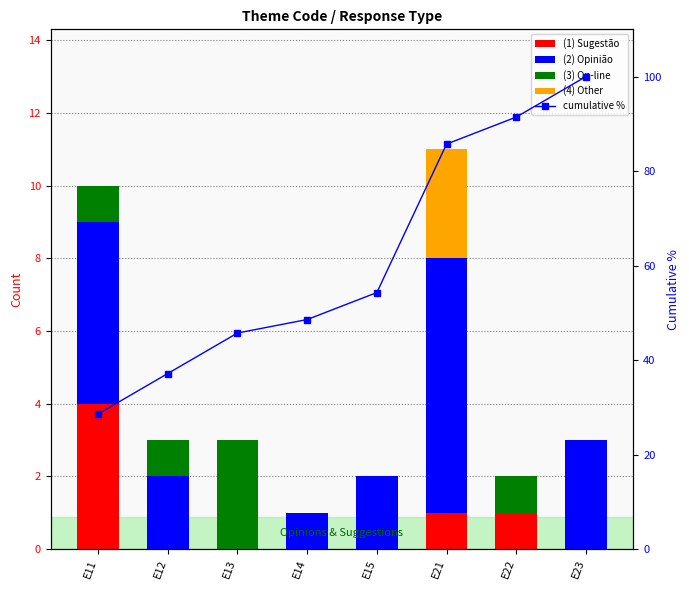

Where does the cumulative % series first go above 54?

E15